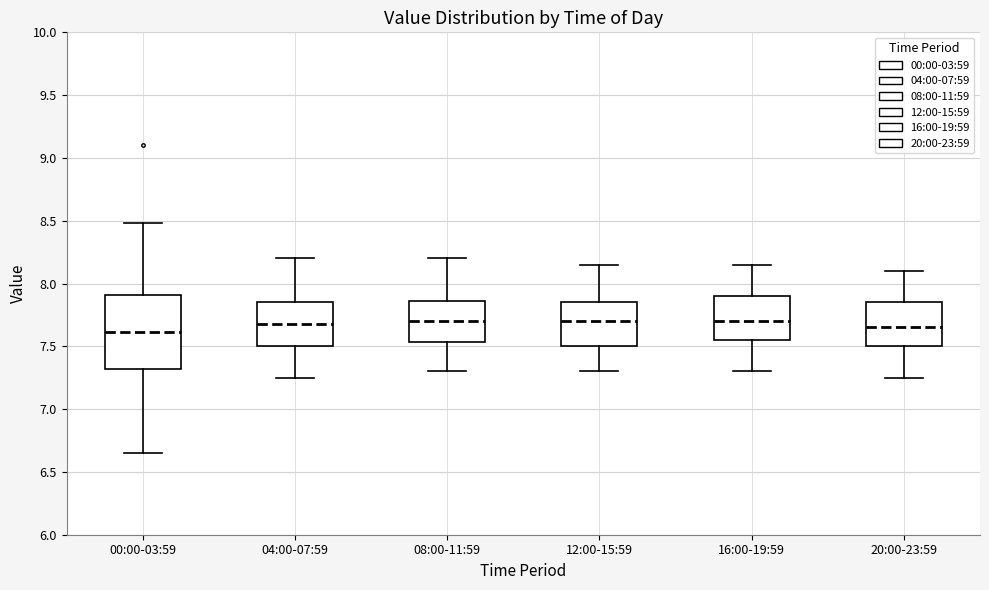

Where does the median line of the box for 20:00-23:59 sit on the y-axis? The values are not printed on the chart, so give them approximately, as read against the axis.

7.65